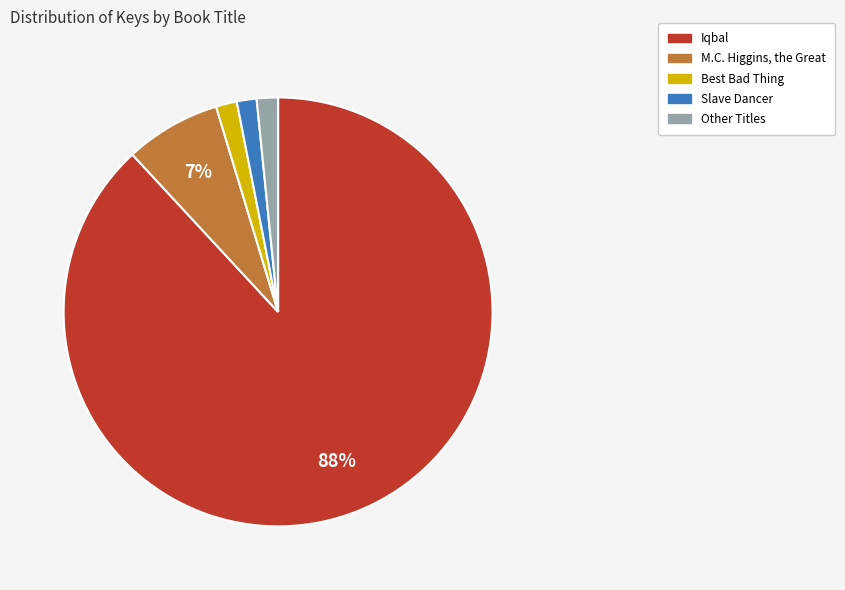

Do Iqbal and M.C. Higgins, the Great together represent more than half of the pie?

Yes